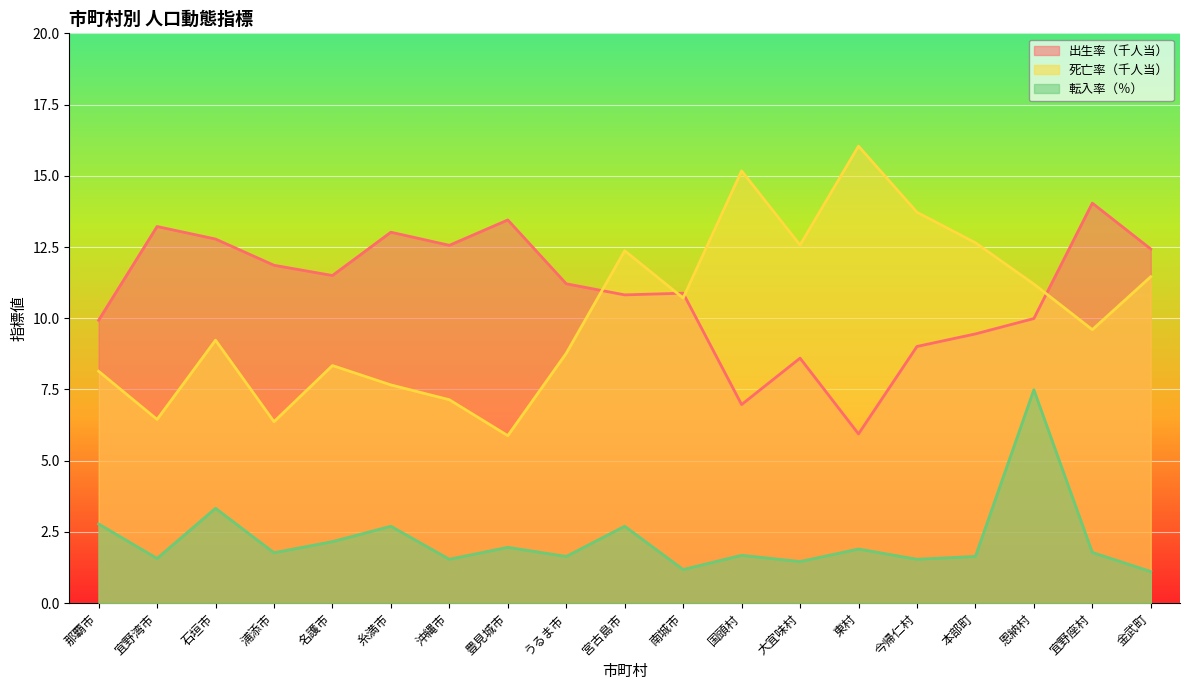

At which category does 出生率（千人当） reach its first local valley?

名護市